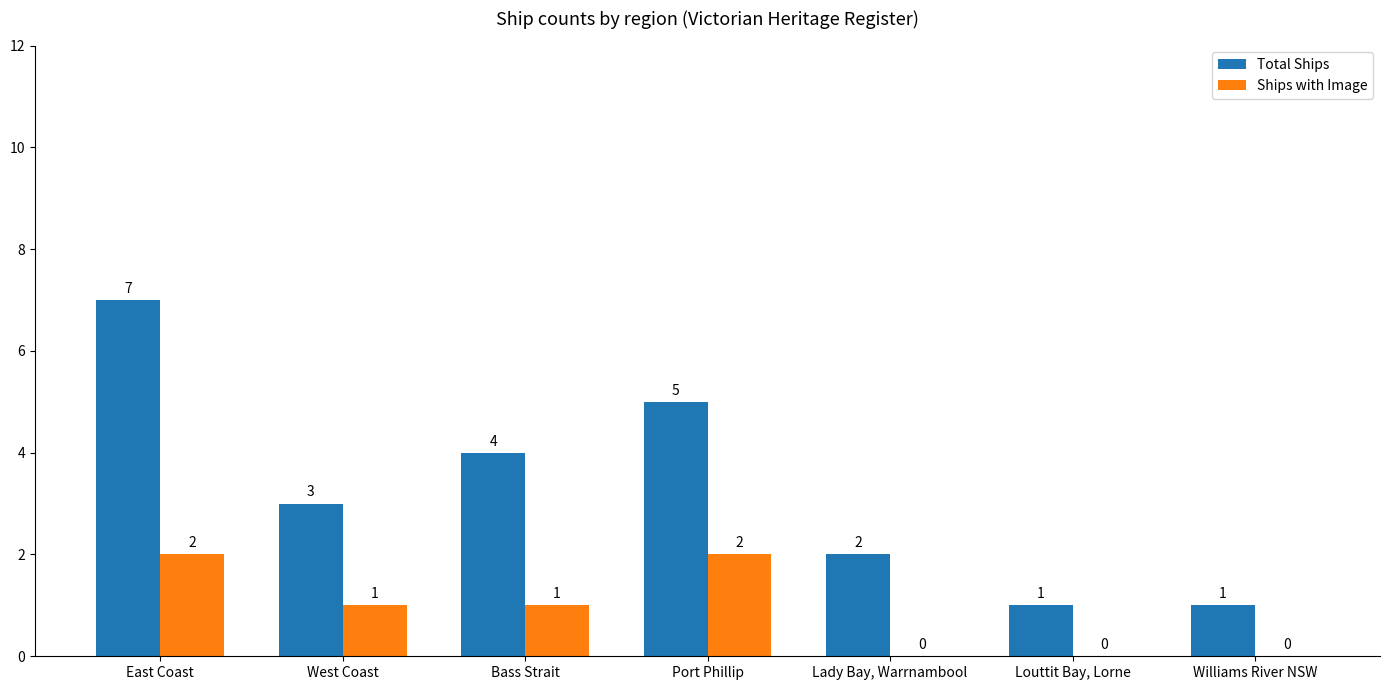

What is the maximum value for Total Ships?

7